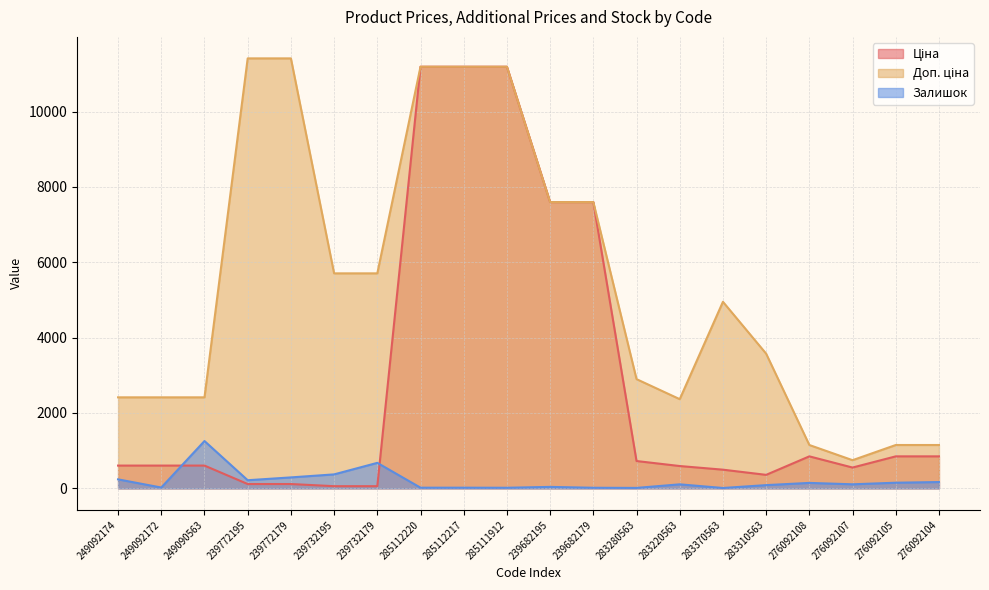

At which label does Залишок first exceed 107?

249092174